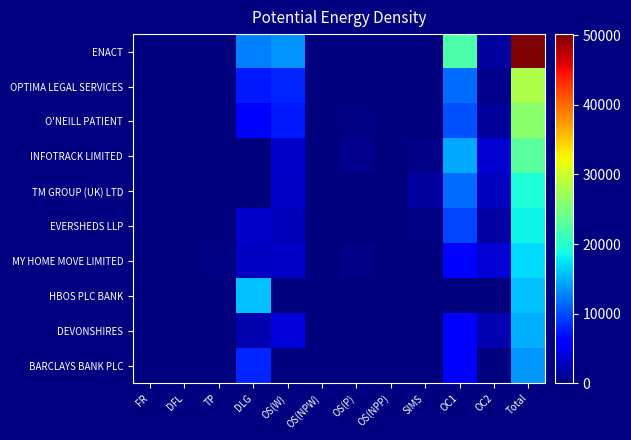

At OS(NPW), list the series in order from smallest to largest.

ENACT, INFOTRACK LIMITED, HBOS PLC BANK, DEVONSHIRES, BARCLAYS BANK PLC, MY HOME MOVE LIMITED, O'NEILL PATIENT, TM GROUP (UK) LTD, EVERSHEDS LLP, OPTIMA LEGAL SERVICES